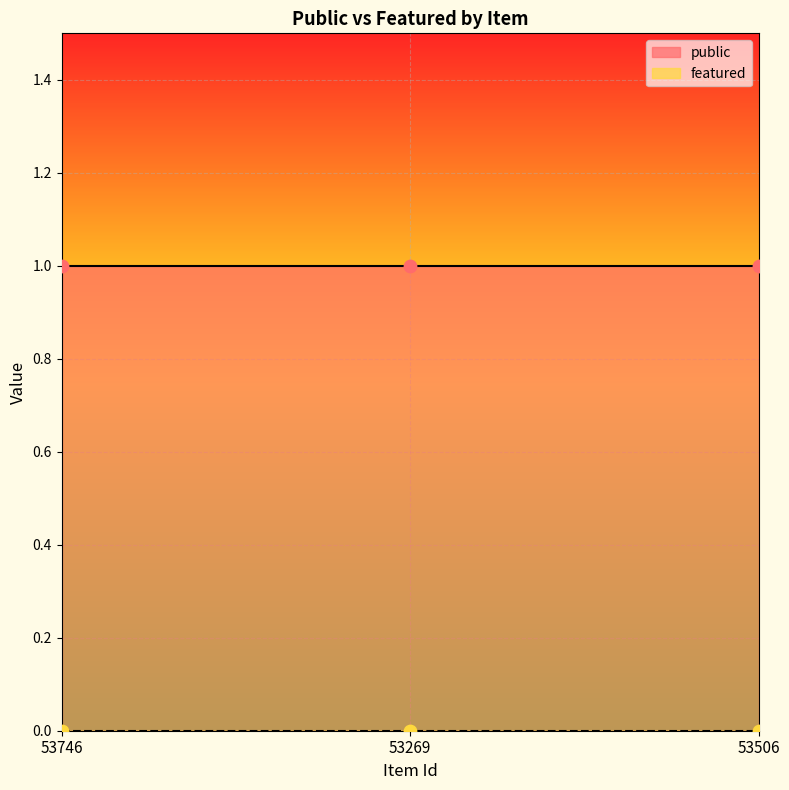

At how many categories does at least one series exceed 0?

3